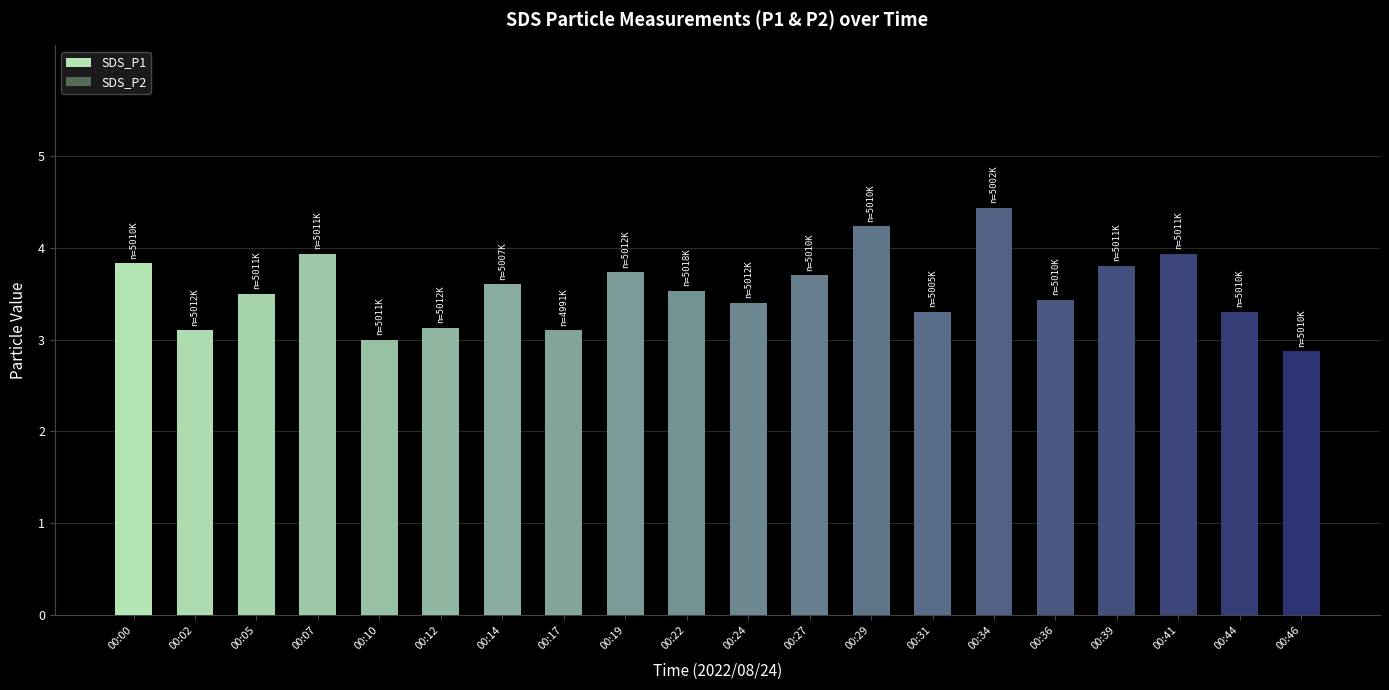

How many data points in SDS_P2 are less than 3?

7